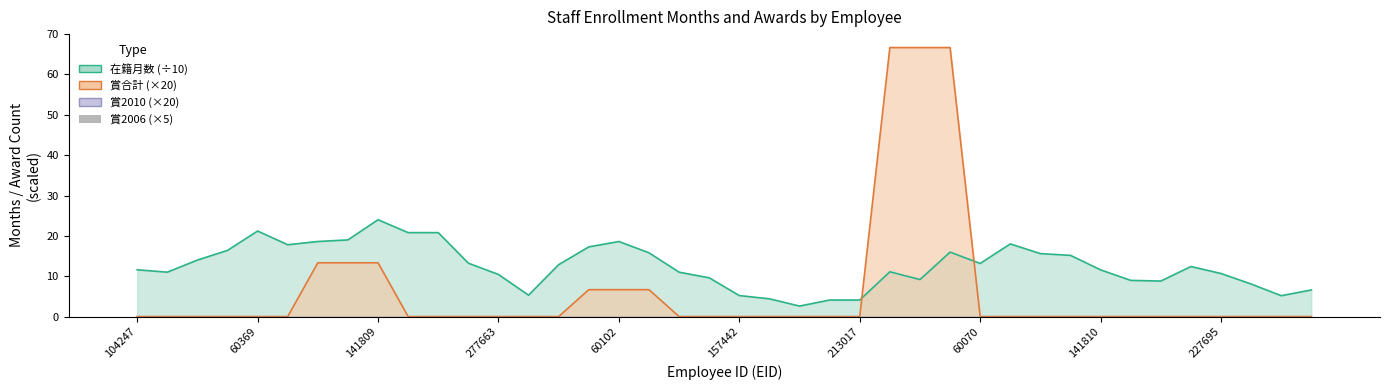

Which category has the highest value across all series?

25